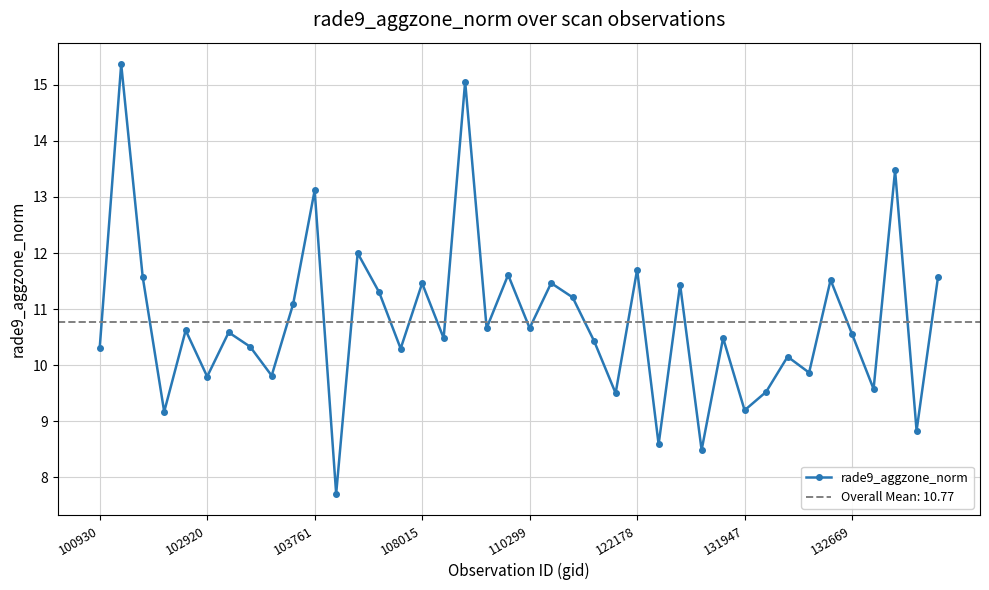

Reading left to right, transcribe all the data shown in this chart.

10.3	15.4	11.6	9.2	10.6	9.8	10.6	10.3	9.8	11.1	13.1	7.7	12.0	11.3	10.3	11.5	10.5	15.1	10.7	11.6	10.7	11.5	11.2	10.4	9.5	11.7	8.6	11.4	8.5	10.5	9.2	9.5	10.2	9.9	11.5	10.6	9.6	13.5	8.8	11.6